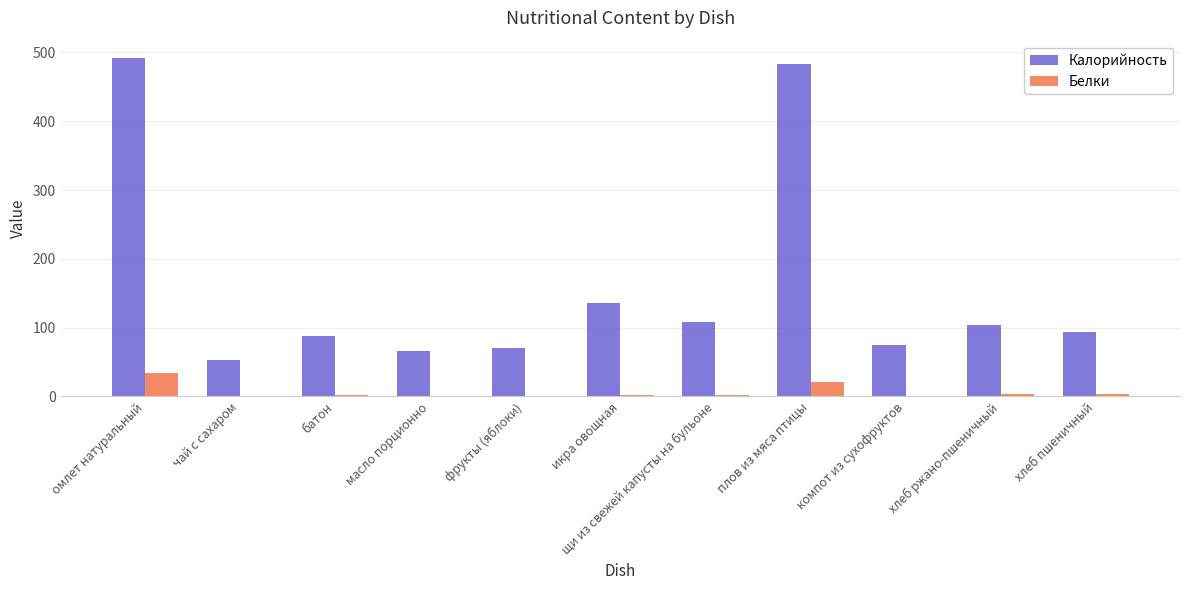

Which series changed the most between омлет натуральный and компот из сухофруктов?

Калорийность